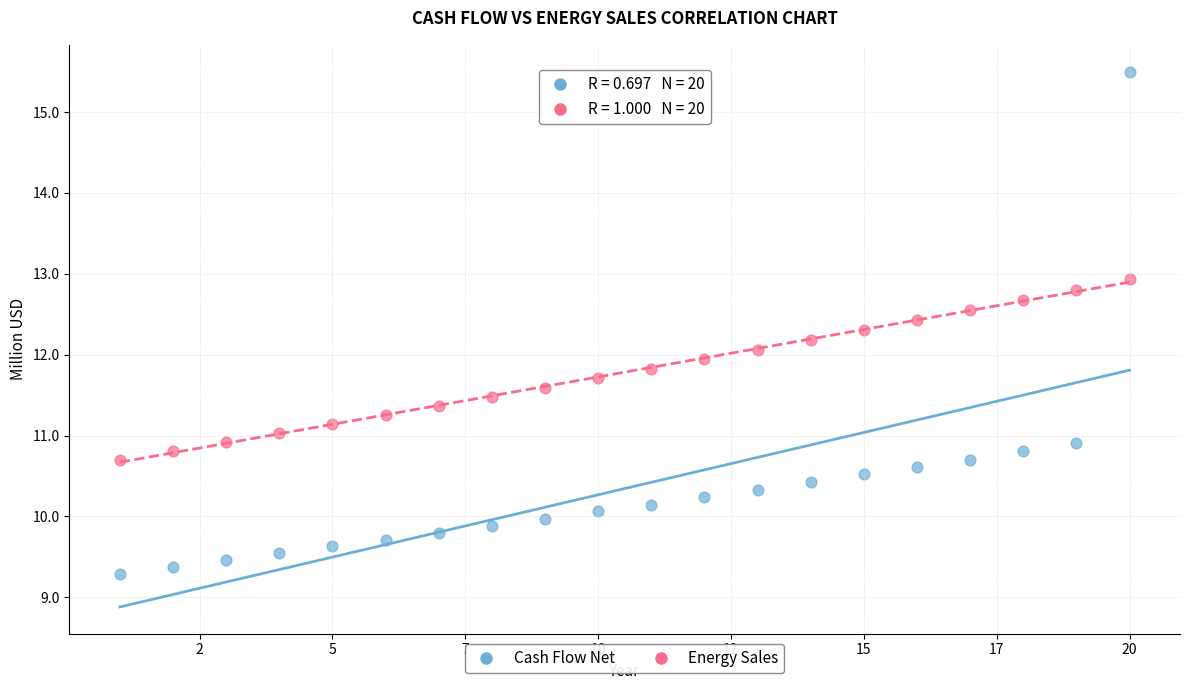

Across all data points, what is the range of Y values (max minus min)?

6.2